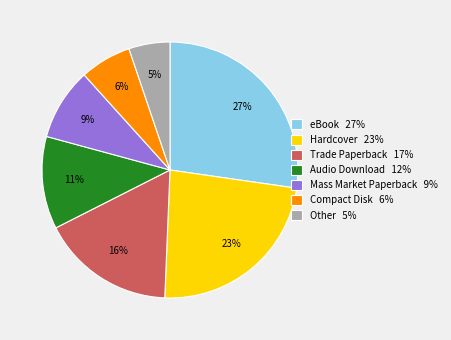

Count the number of slices in the pie.

7